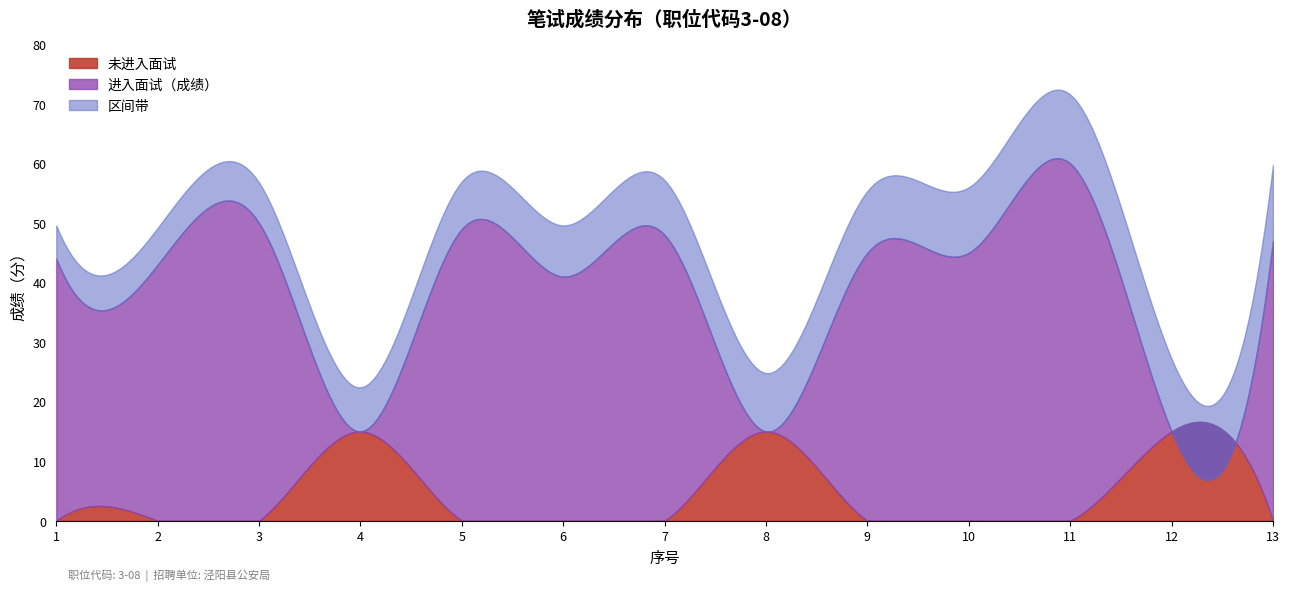

Which series has the widest spread of values?

进入面试